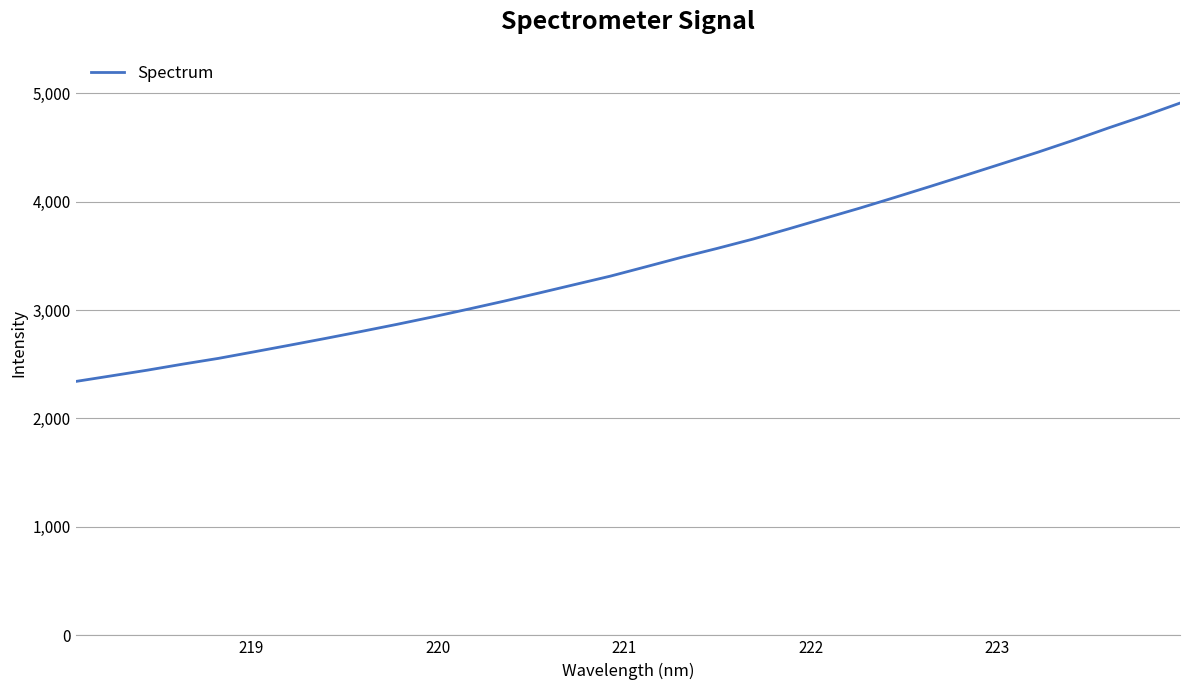

True or false: the data has more than 2 interior local peaks.

False